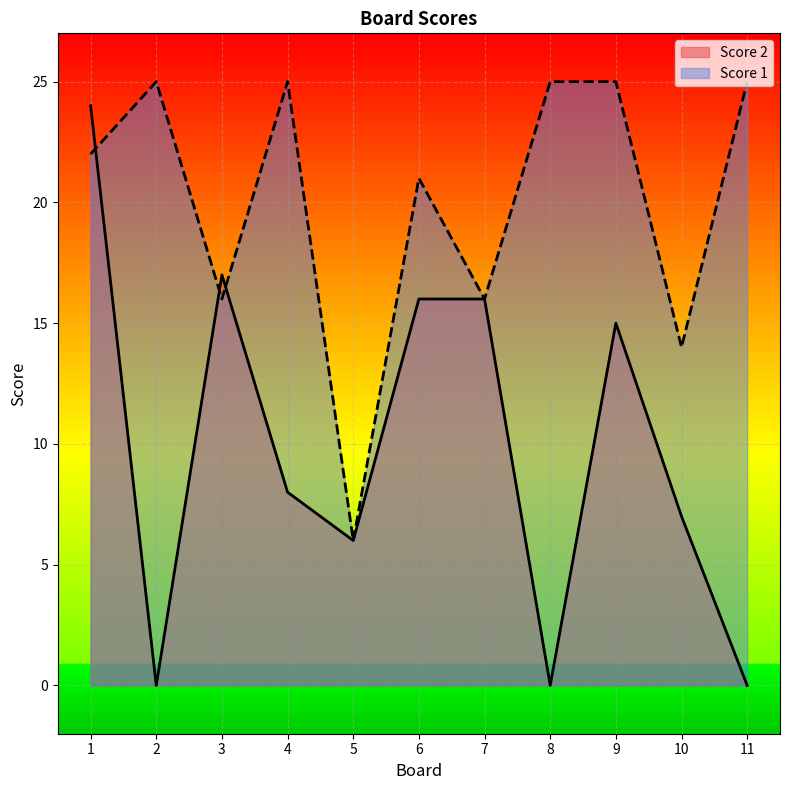

What is the difference between the Score 2 values at 2 and 9?

15